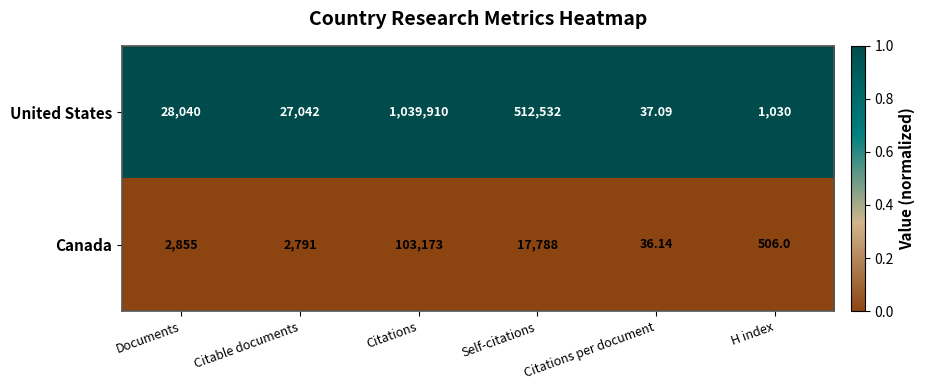

List the series in order of their overall mean, lowest first.

Canada, United States